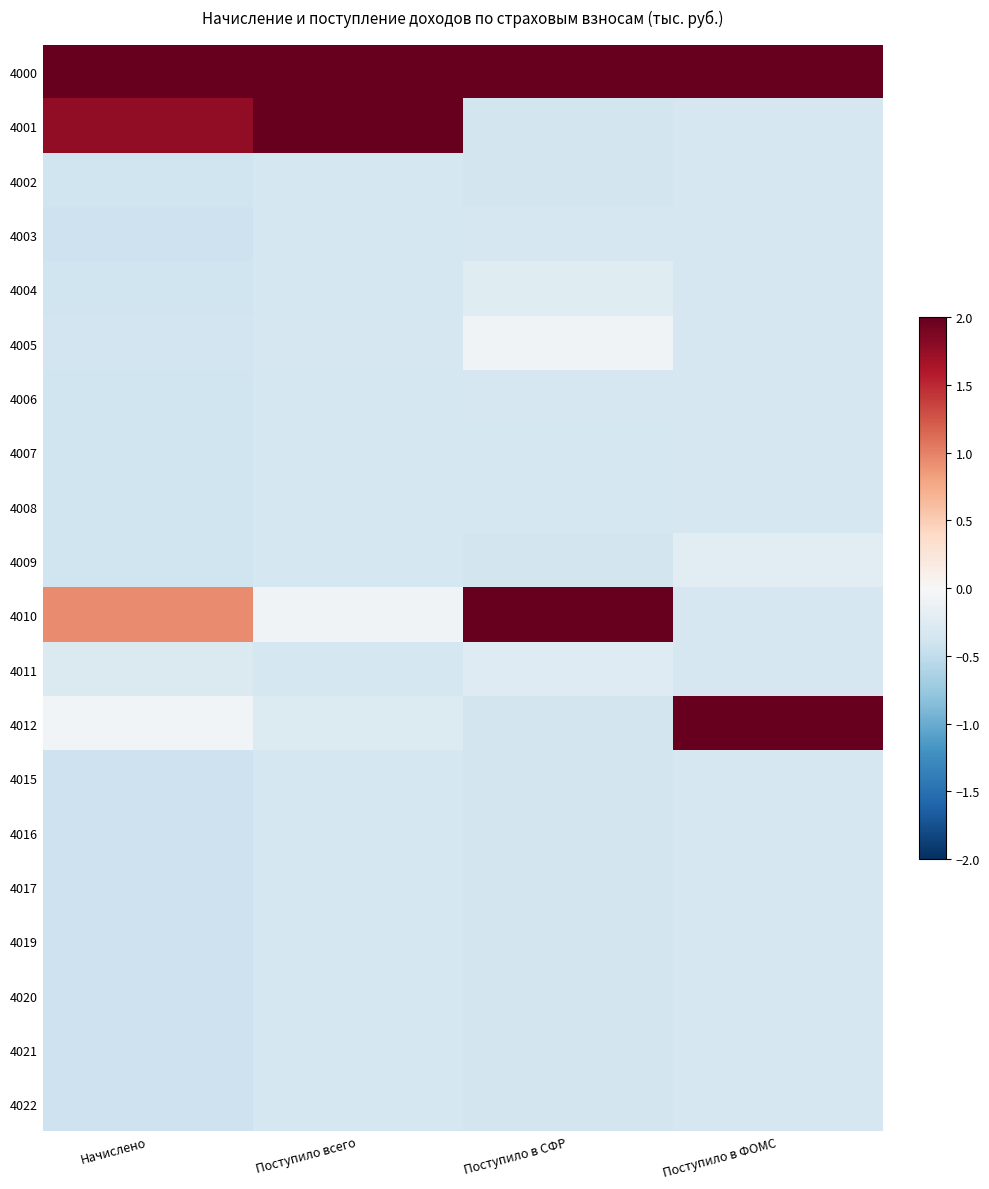

Reading left to right, transcribe all the data shown in this chart.

4000: Начислено=2.0	Поступило всего=2.0	Поступило в СФР=2.0	Поступило в ФОМС=2.0
4001: Начислено=1.8	Поступило всего=2.0	Поступило в СФР=-0.4	Поступило в ФОМС=-0.3
4002: Начислено=-0.4	Поступило всего=-0.3	Поступило в СФР=-0.4	Поступило в ФОМС=-0.3
4003: Начислено=-0.4	Поступило всего=-0.4	Поступило в СФР=-0.3	Поступило в ФОМС=-0.3
4004: Начислено=-0.4	Поступило всего=-0.3	Поступило в СФР=-0.2	Поступило в ФОМС=-0.3
4005: Начислено=-0.4	Поступило всего=-0.3	Поступило в СФР=-0.1	Поступило в ФОМС=-0.3
4006: Начислено=-0.4	Поступило всего=-0.4	Поступило в СФР=-0.3	Поступило в ФОМС=-0.3
4007: Начислено=-0.4	Поступило всего=-0.4	Поступило в СФР=-0.4	Поступило в ФОМС=-0.3
4008: Начислено=-0.4	Поступило всего=-0.4	Поступило в СФР=-0.3	Поступило в ФОМС=-0.3
4009: Начислено=-0.4	Поступило всего=-0.4	Поступило в СФР=-0.4	Поступило в ФОМС=-0.2
4010: Начислено=1.0	Поступило всего=-0.1	Поступило в СФР=2.0	Поступило в ФОМС=-0.3
4011: Начислено=-0.3	Поступило всего=-0.3	Поступило в СФР=-0.3	Поступило в ФОМС=-0.3
4012: Начислено=-0.1	Поступило всего=-0.3	Поступило в СФР=-0.4	Поступило в ФОМС=2.0
4015: Начислено=-0.4	Поступило всего=-0.4	Поступило в СФР=-0.4	Поступило в ФОМС=-0.3
4016: Начислено=-0.4	Поступило всего=-0.4	Поступило в СФР=-0.4	Поступило в ФОМС=-0.3
4017: Начислено=-0.4	Поступило всего=-0.4	Поступило в СФР=-0.4	Поступило в ФОМС=-0.3
4019: Начислено=-0.4	Поступило всего=-0.4	Поступило в СФР=-0.4	Поступило в ФОМС=-0.3
4020: Начислено=-0.4	Поступило всего=-0.4	Поступило в СФР=-0.4	Поступило в ФОМС=-0.3
4021: Начислено=-0.4	Поступило всего=-0.4	Поступило в СФР=-0.4	Поступило в ФОМС=-0.3
4022: Начислено=-0.4	Поступило всего=-0.4	Поступило в СФР=-0.4	Поступило в ФОМС=-0.3